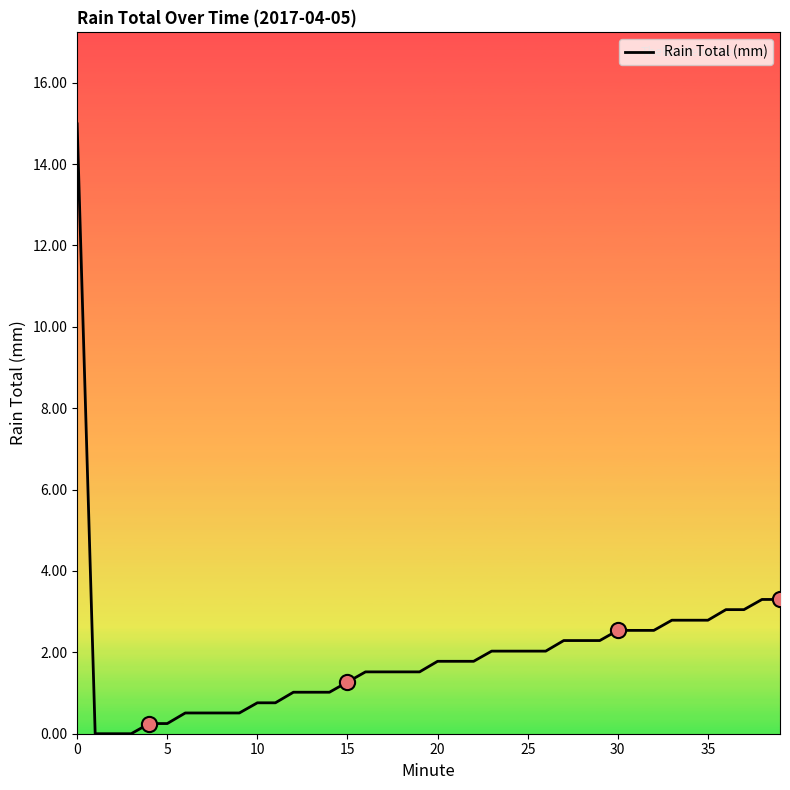

What is the maximum value shown in the chart?

15.0